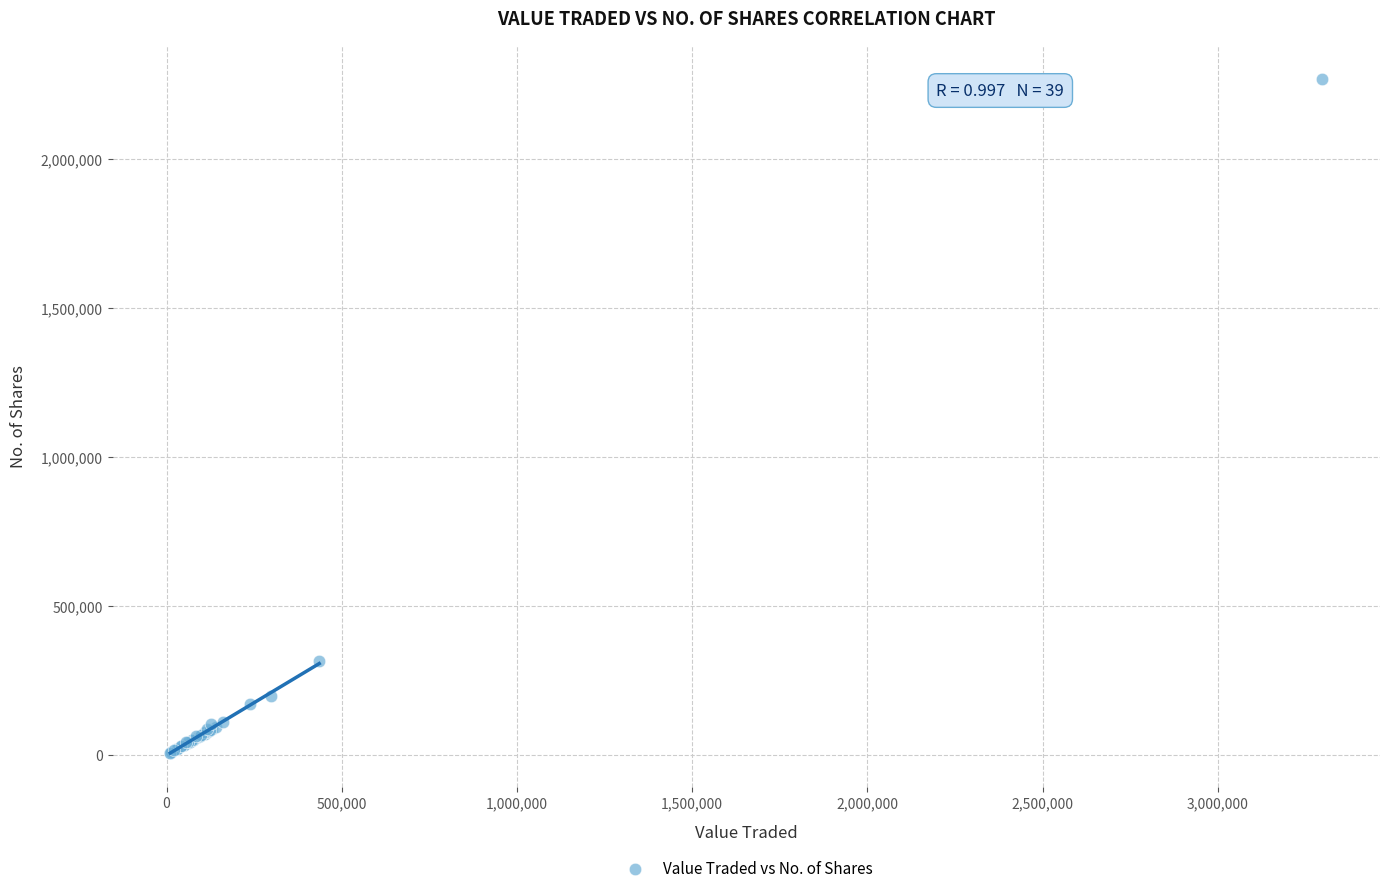

What Y value in the scatter plot is closest to 1138562?

313571